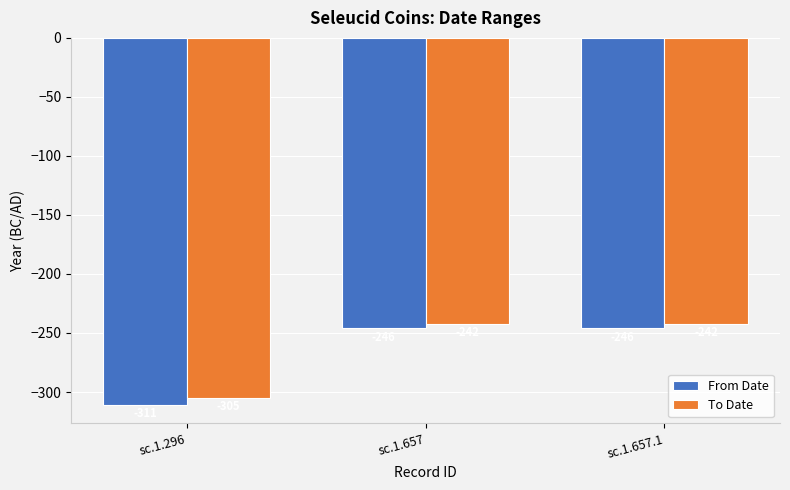

What are all the series names shown in the legend?

From Date, To Date